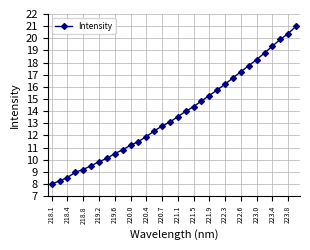

What is the maximum value shown in the chart?

21.0